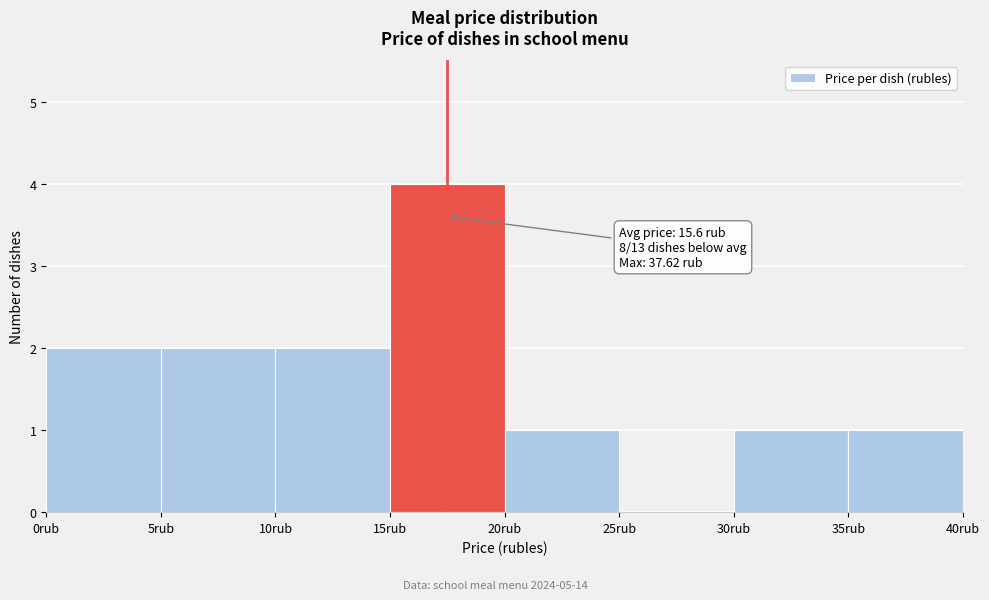

Over which range of the x-axis is the bar tallest?

15 to 20